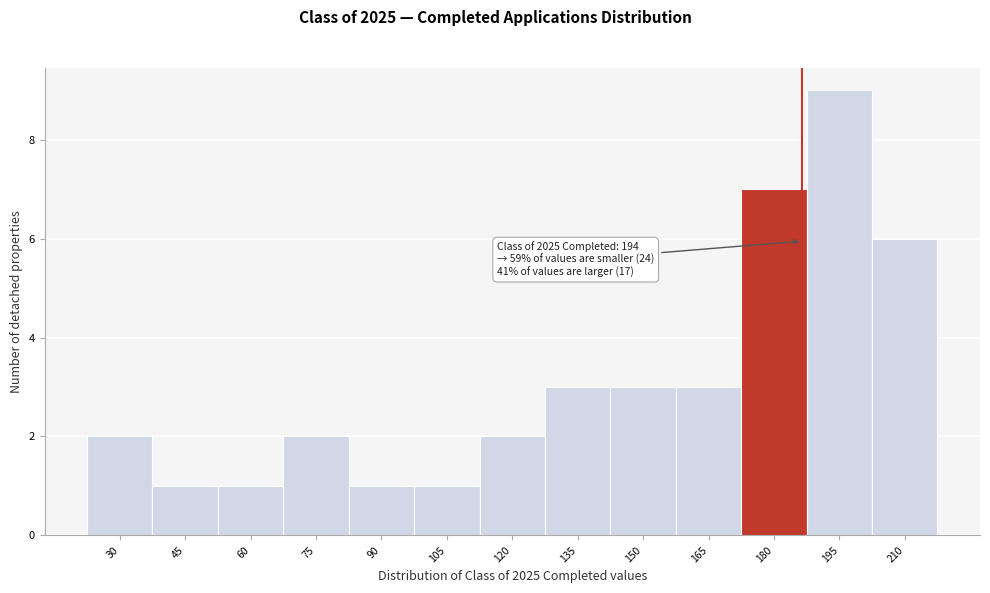

Reading left to right, transcribe all the data shown in this chart.

30=2	45=1	60=1	75=2	90=1	105=1	120=2	135=3	150=3	165=3	180=7	195=9	210=6